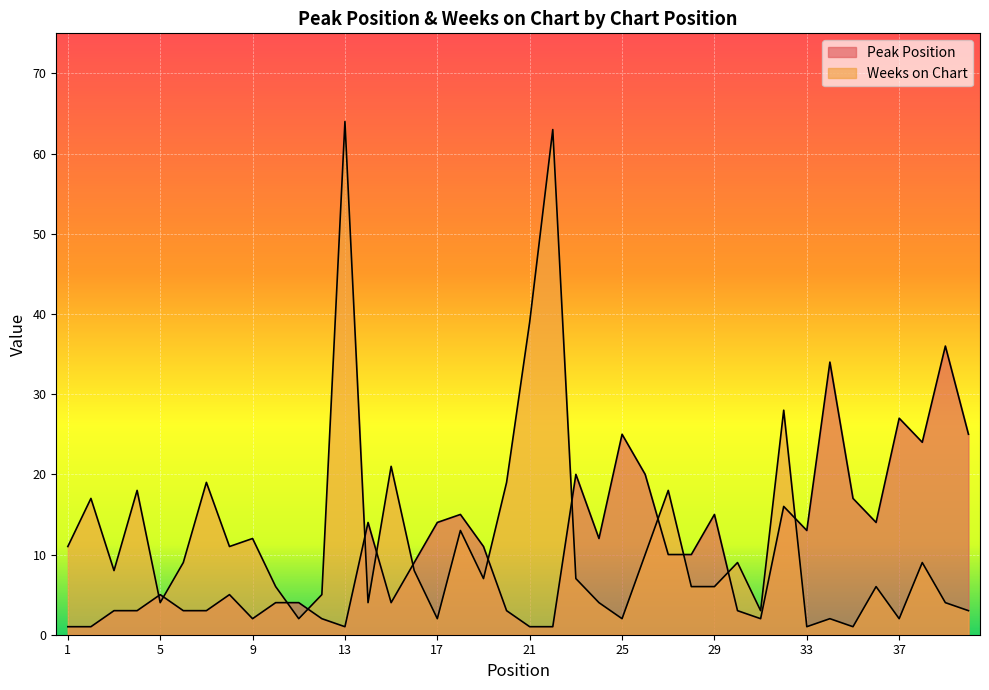

In Peak Position, how many points are higher than both neighbors (excluding endpoints)?

11